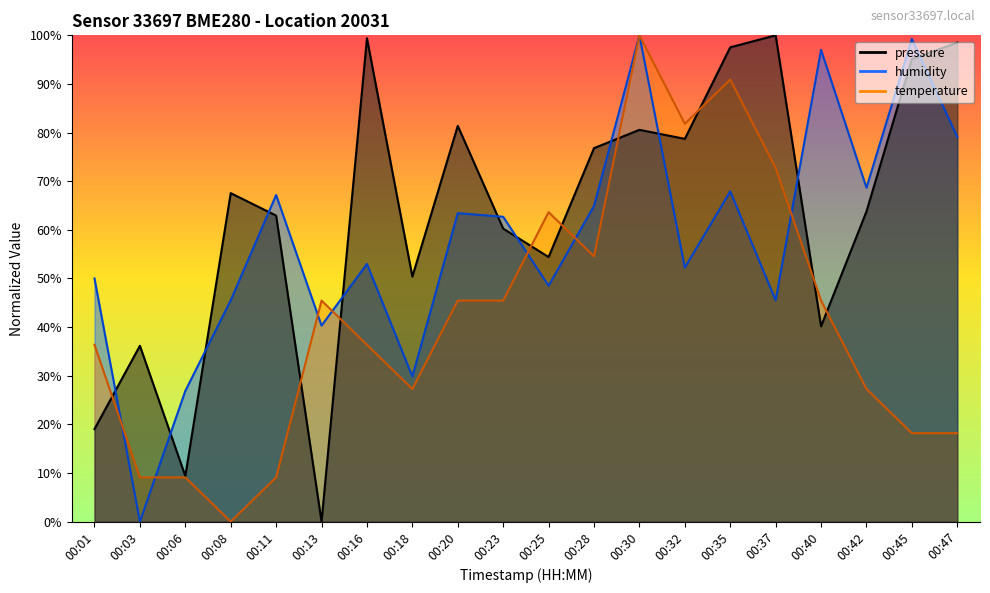

How many lines are shown in the chart?

3